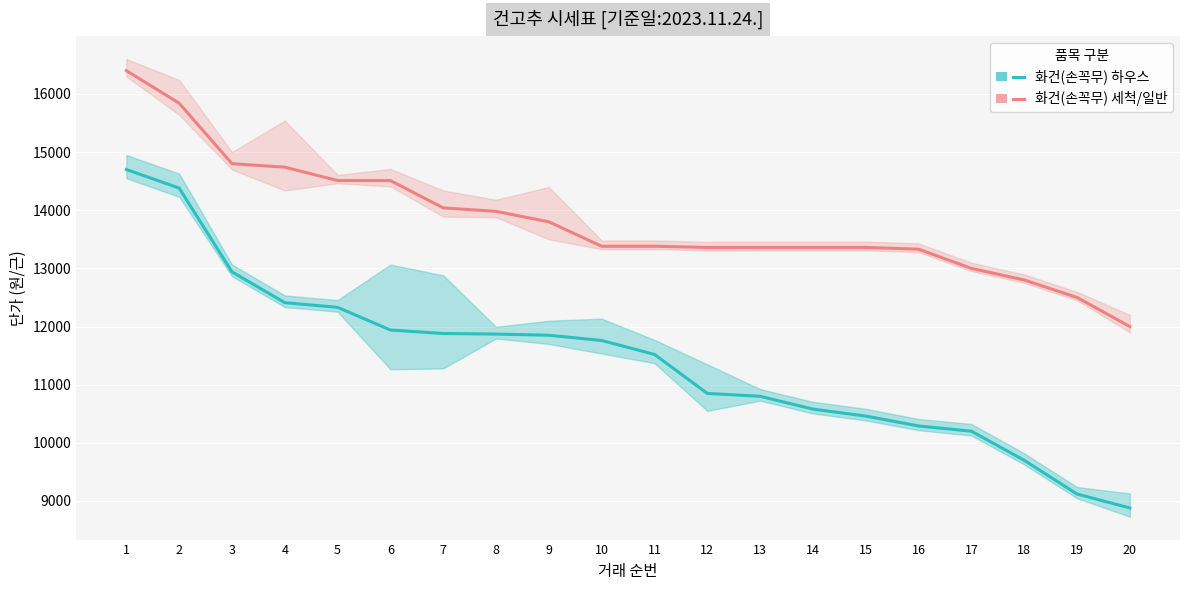

Which has a higher value, 17 or 7?

7